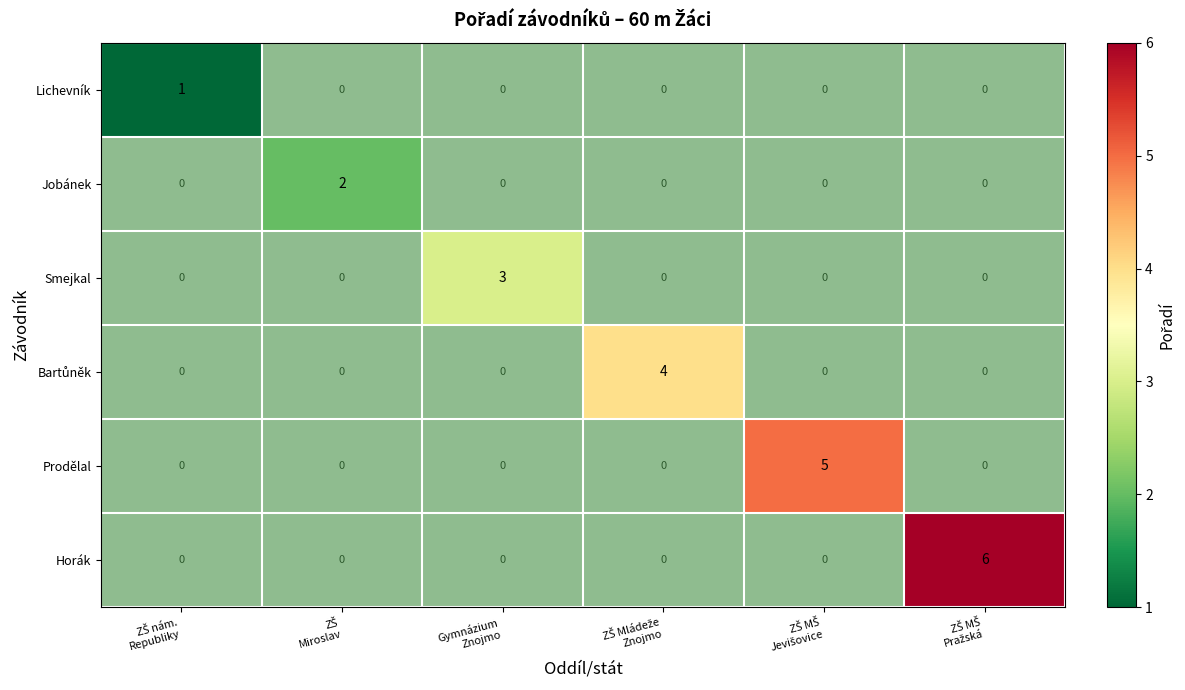

Which label corresponds to the smallest value in the chart?

ZŠ nám.
Republiky